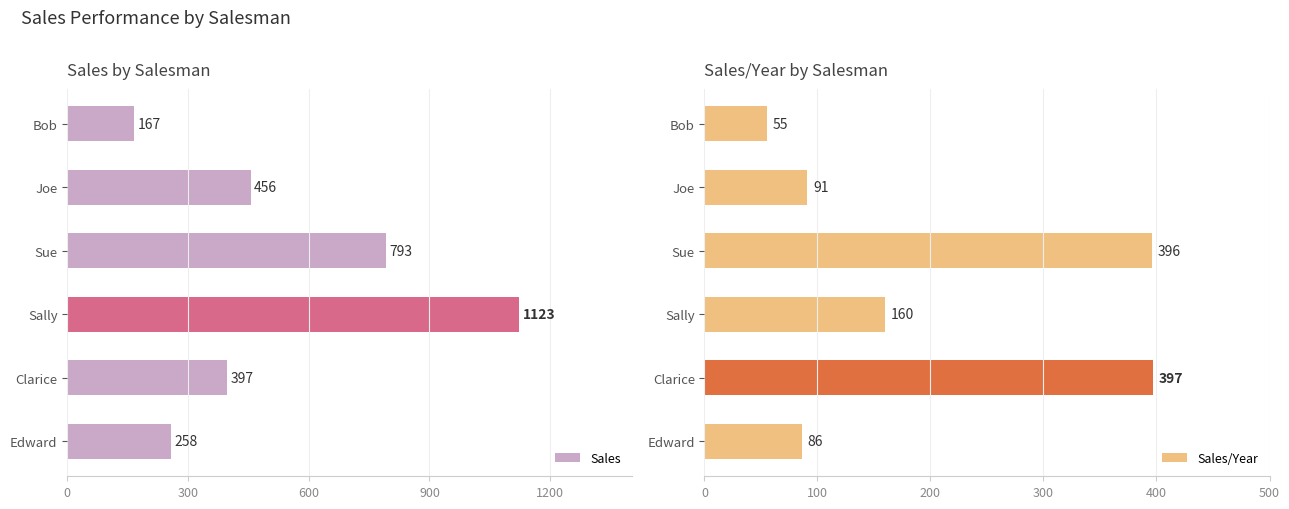

The Sales series shows 397 at Clarice. True or false?

True